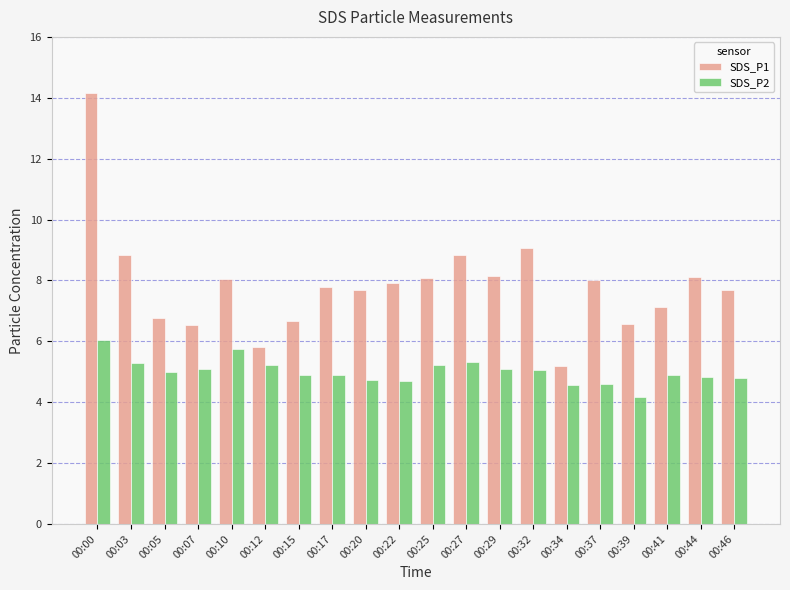

The SDS_P1 series shows 7.9 at 00:22. True or false?

True